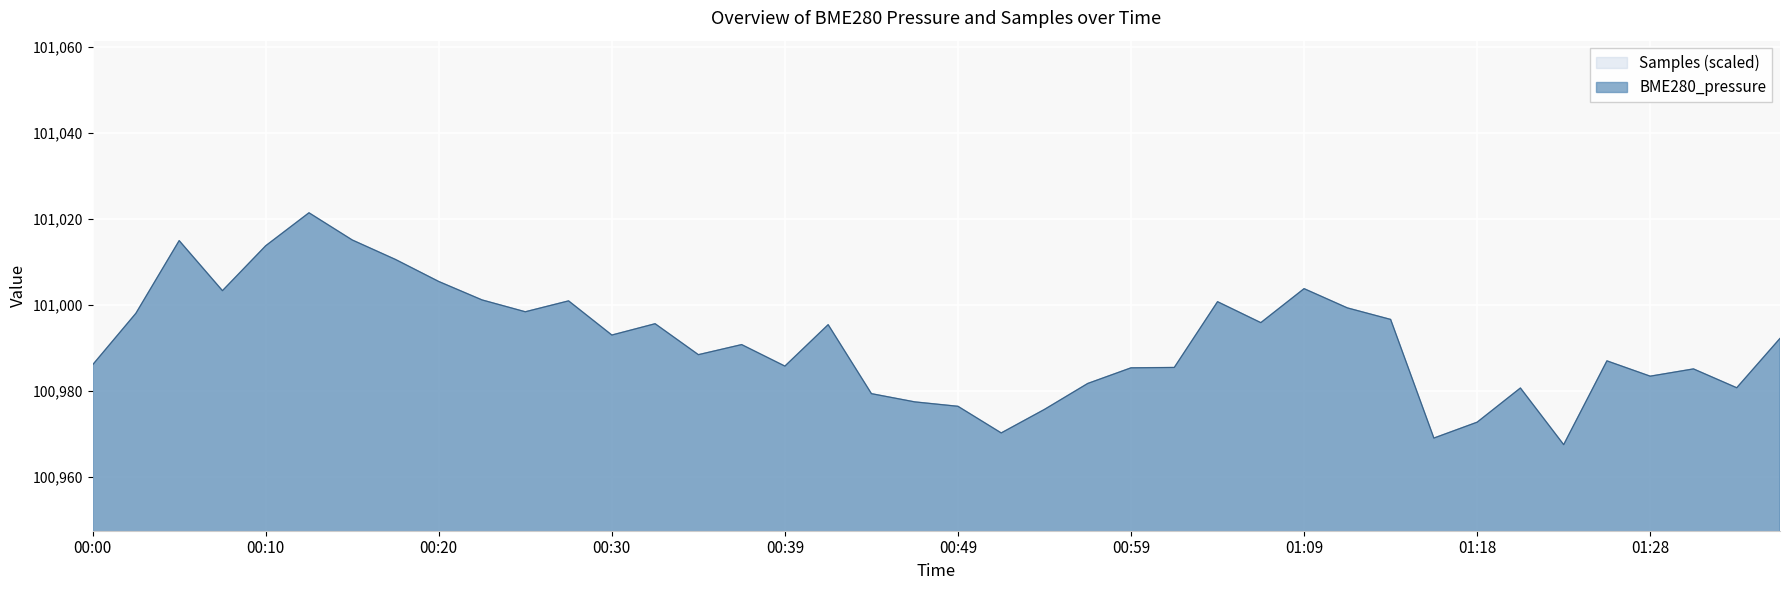

Which label corresponds to the smallest value in the chart?

01:23